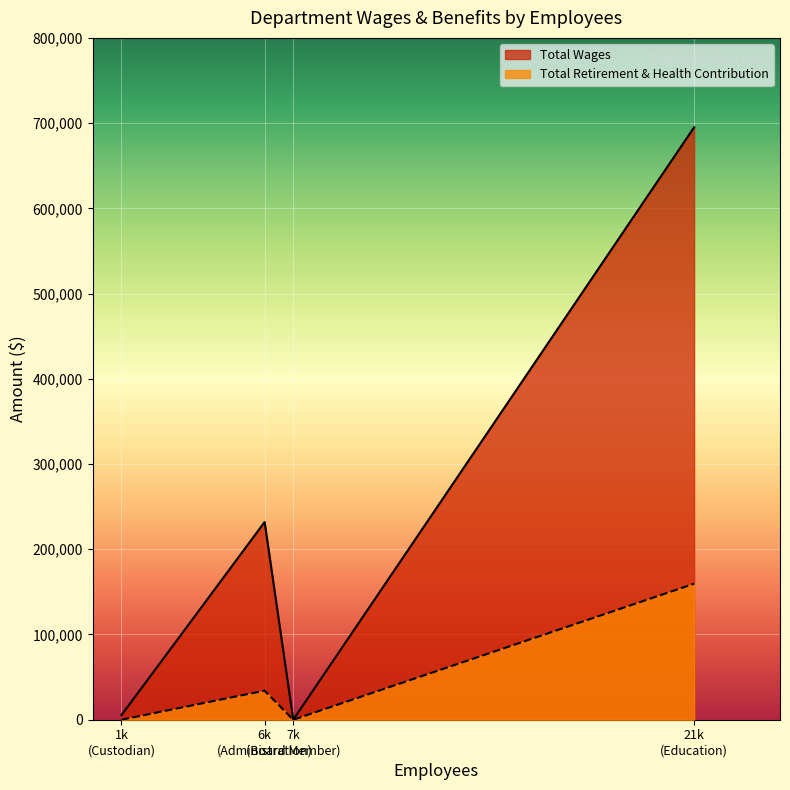

What is the maximum value for Total Wages?

695069